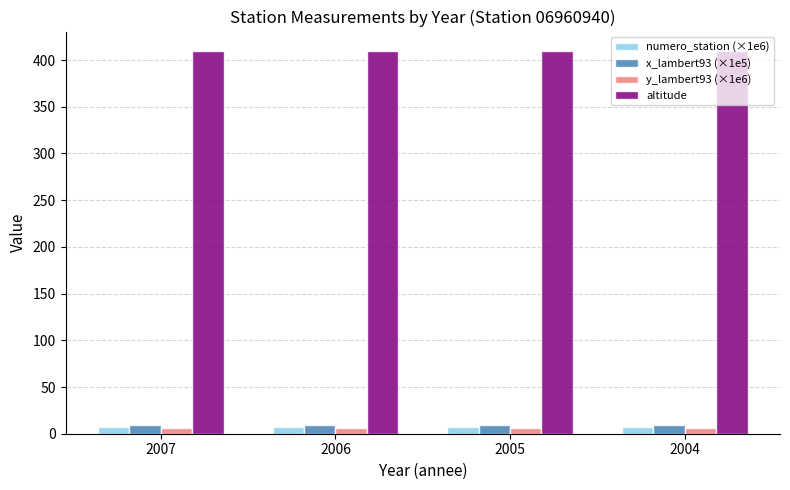

The value of altitude at 2006 is 560.8. True or false?

False